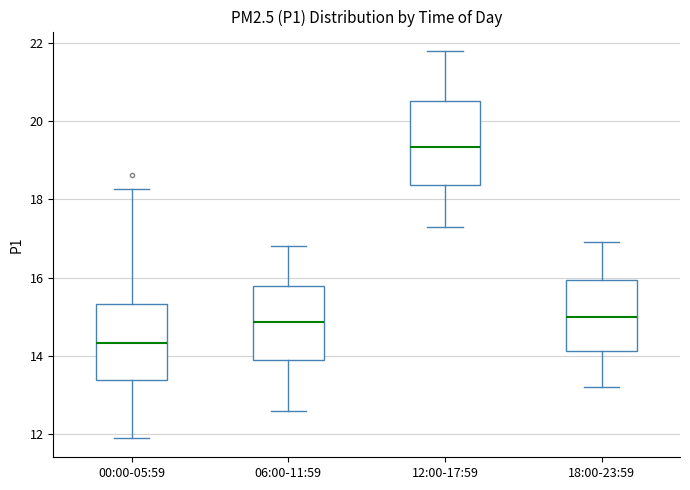

Reading left to right, transcribe this box plot: for each box, give where its median line is, the range the box spans, and where its two whiskers end, as read against the y-axis. The values are not printed on the chart, so give them approximately, as read against the axis.

00:00-05:59: median 14.4, box 13.4 to 15.4, whiskers 12.0 to 18.2
06:00-11:59: median 14.8, box 14.0 to 15.8, whiskers 12.6 to 16.8
12:00-17:59: median 19.4, box 18.4 to 20.6, whiskers 17.4 to 21.8
18:00-23:59: median 15.0, box 14.2 to 16.0, whiskers 13.2 to 17.0